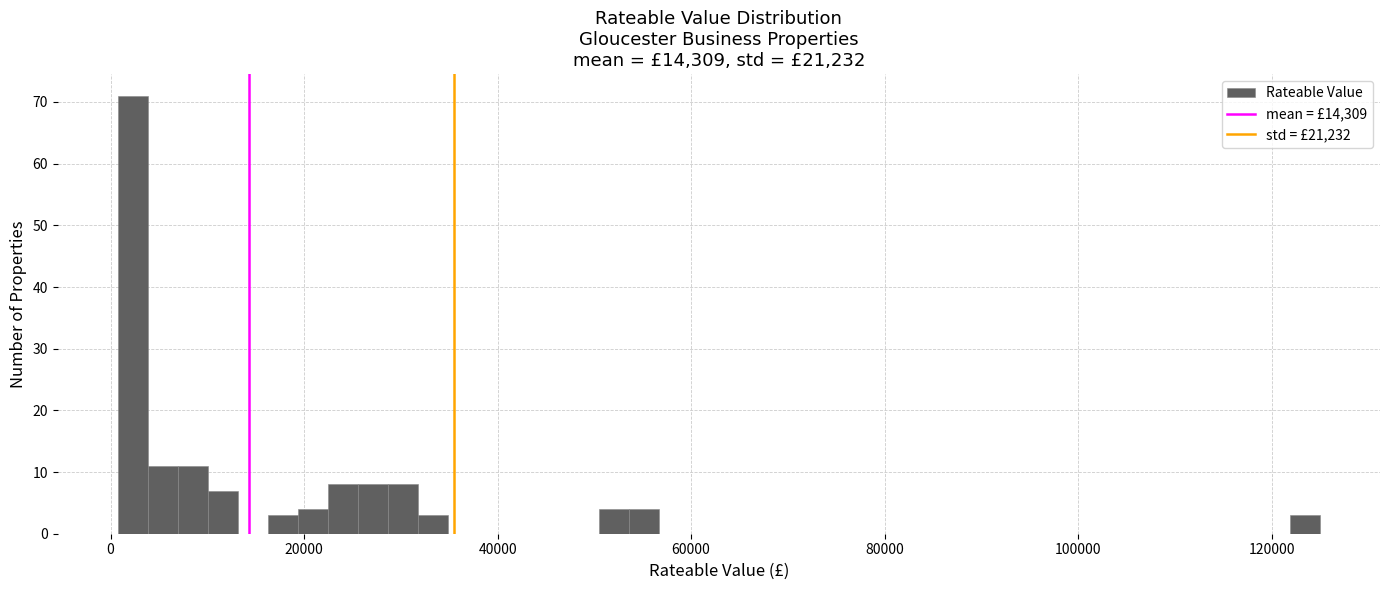

Read against the x-axis, roughly where is the centre of the tallest bar?

2000